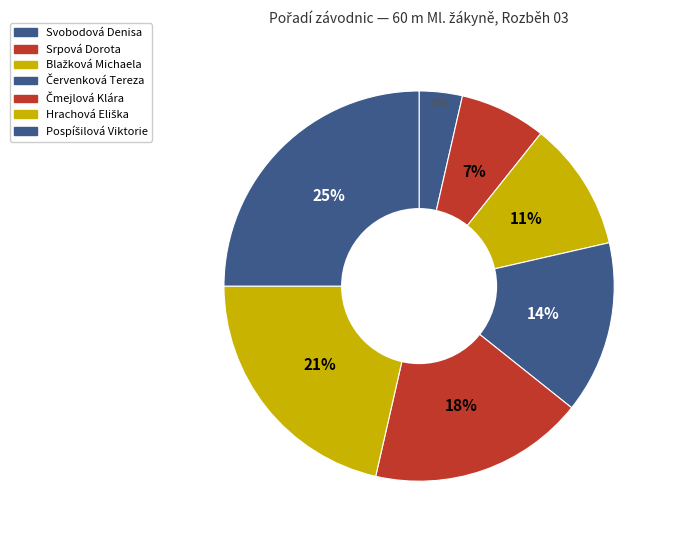

Is there a majority slice in this chart?

No